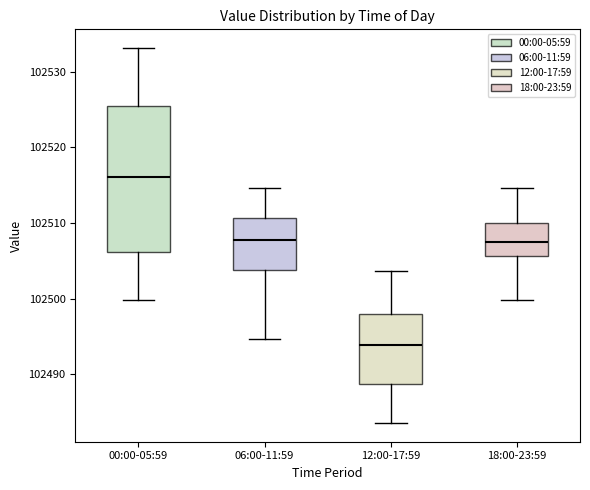

Reading left to right, transcribe this box plot: for each box, give where its median line is, the range the box spans, and where its two whiskers end, as read against the y-axis. The values are not printed on the chart, so give them approximately, as read against the axis.

00:00-05:59: median 102516, box 102506 to 102526, whiskers 102500 to 102533
06:00-11:59: median 102508, box 102504 to 102511, whiskers 102495 to 102515
12:00-17:59: median 102494, box 102489 to 102498, whiskers 102484 to 102504
18:00-23:59: median 102508, box 102506 to 102510, whiskers 102500 to 102515